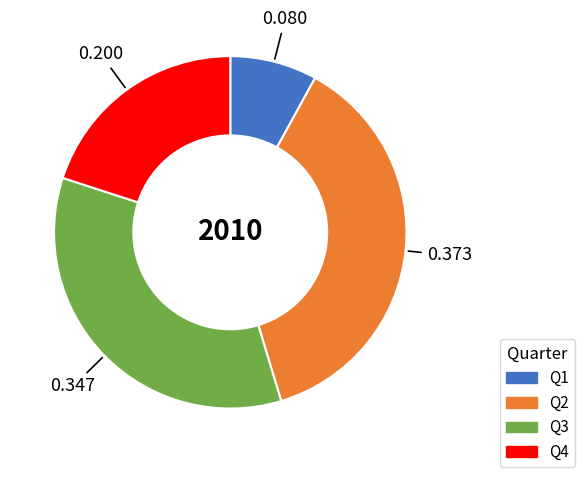

How many segments does this pie chart have?

4